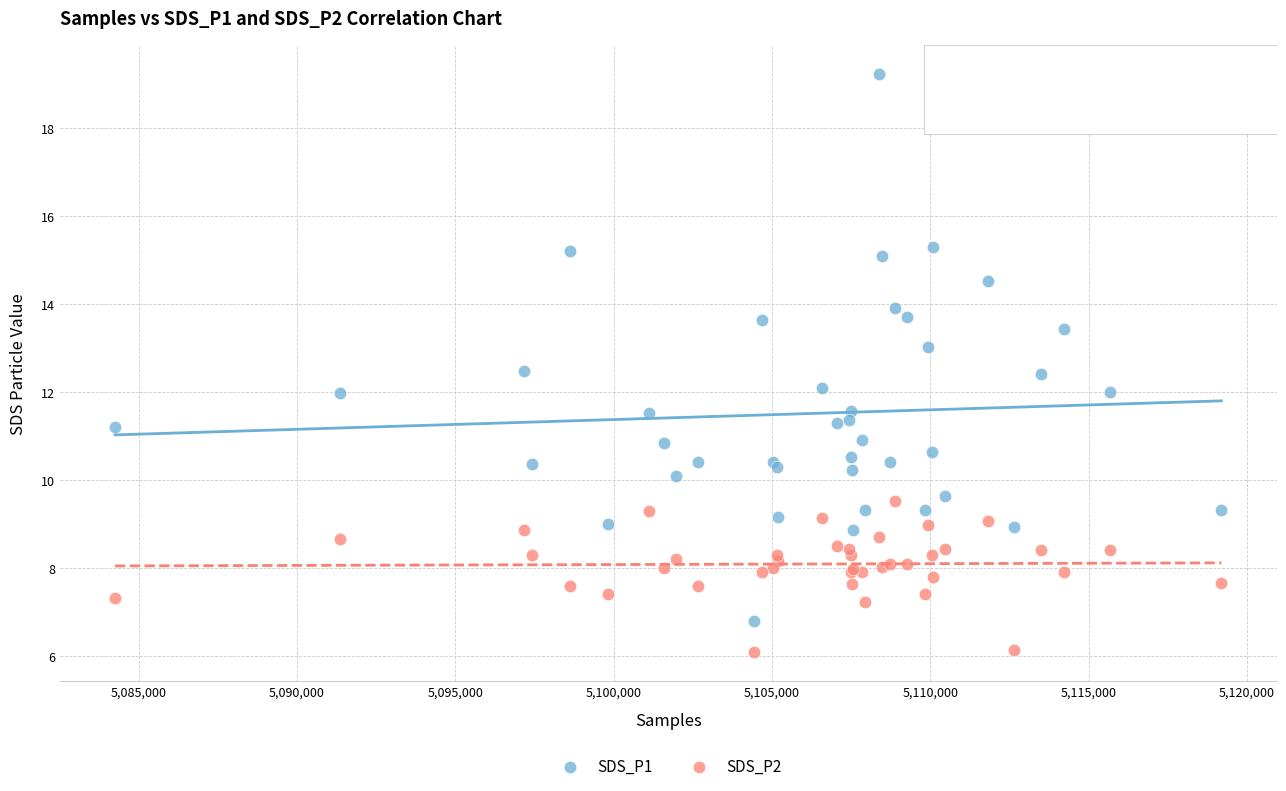

Which series reaches the minimum Y coordinate?

SDS_P2